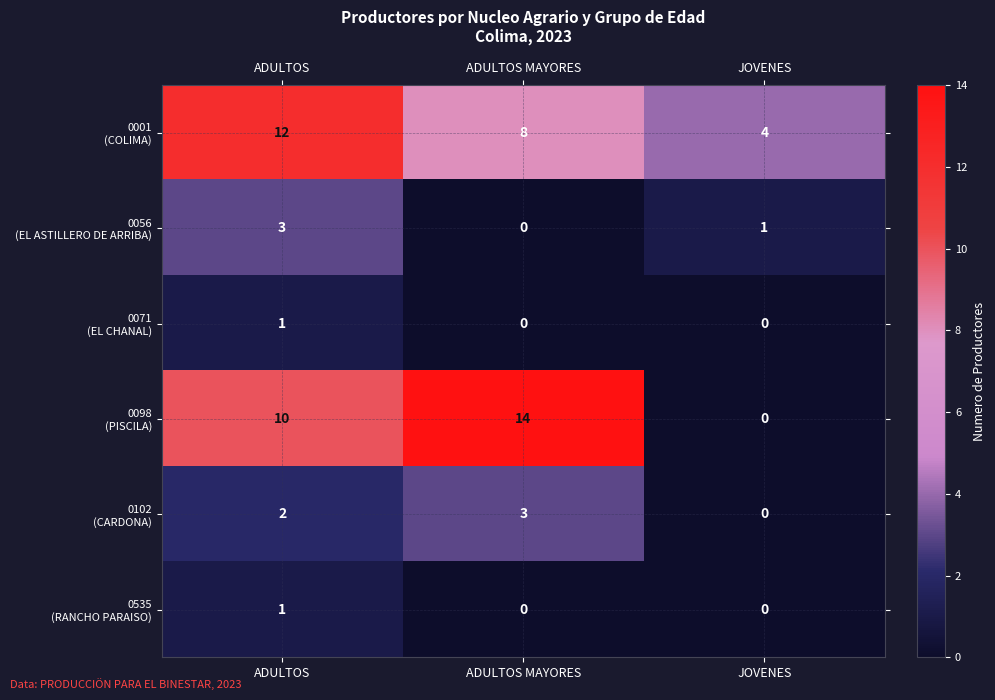

What is the difference between the highest and lowest values at ADULTOS MAYORES?

14